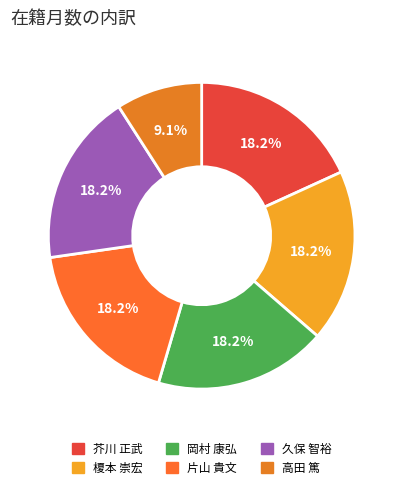

Is it true that 榎本 崇宏 is 27% of the pie?

False